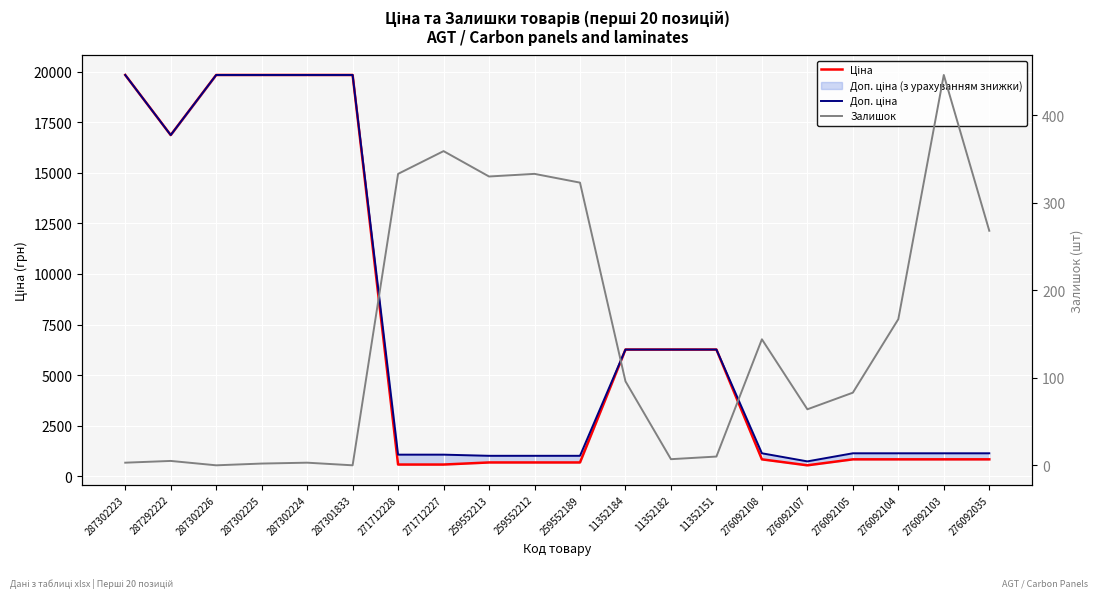

At which category is the sum across all series the highest?

287302223